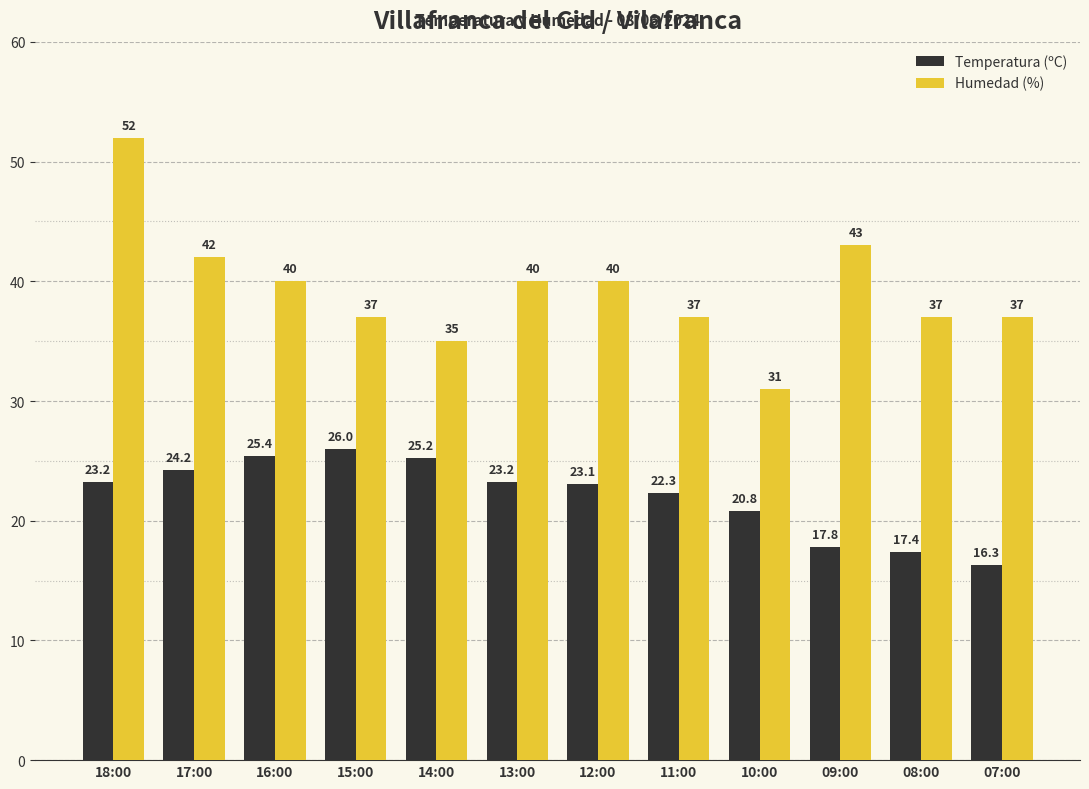

Which series has the widest spread of values?

Humedad (%)